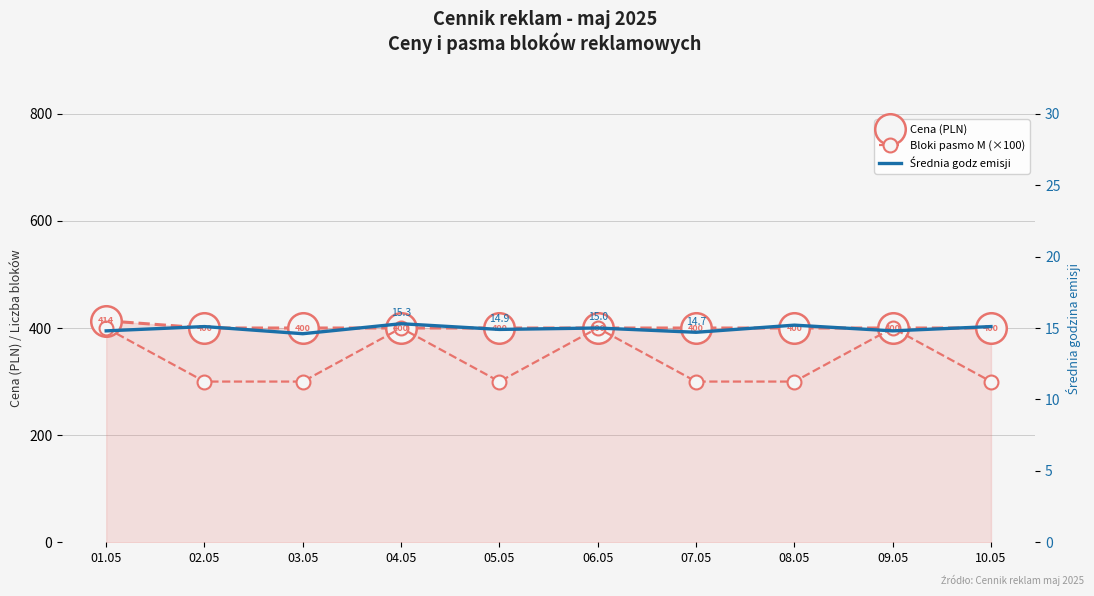

Which series has the largest total across all categories?

Cena (PLN)